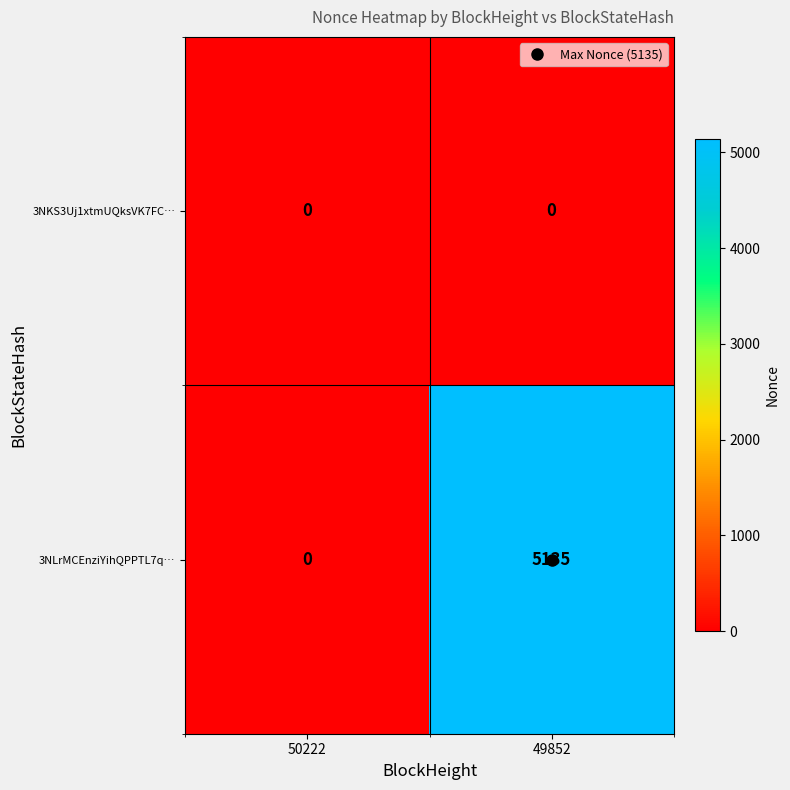

Between 50222 and 49852, which series saw the biggest shift?

3NLrMCEnziYihQPPTL7q…